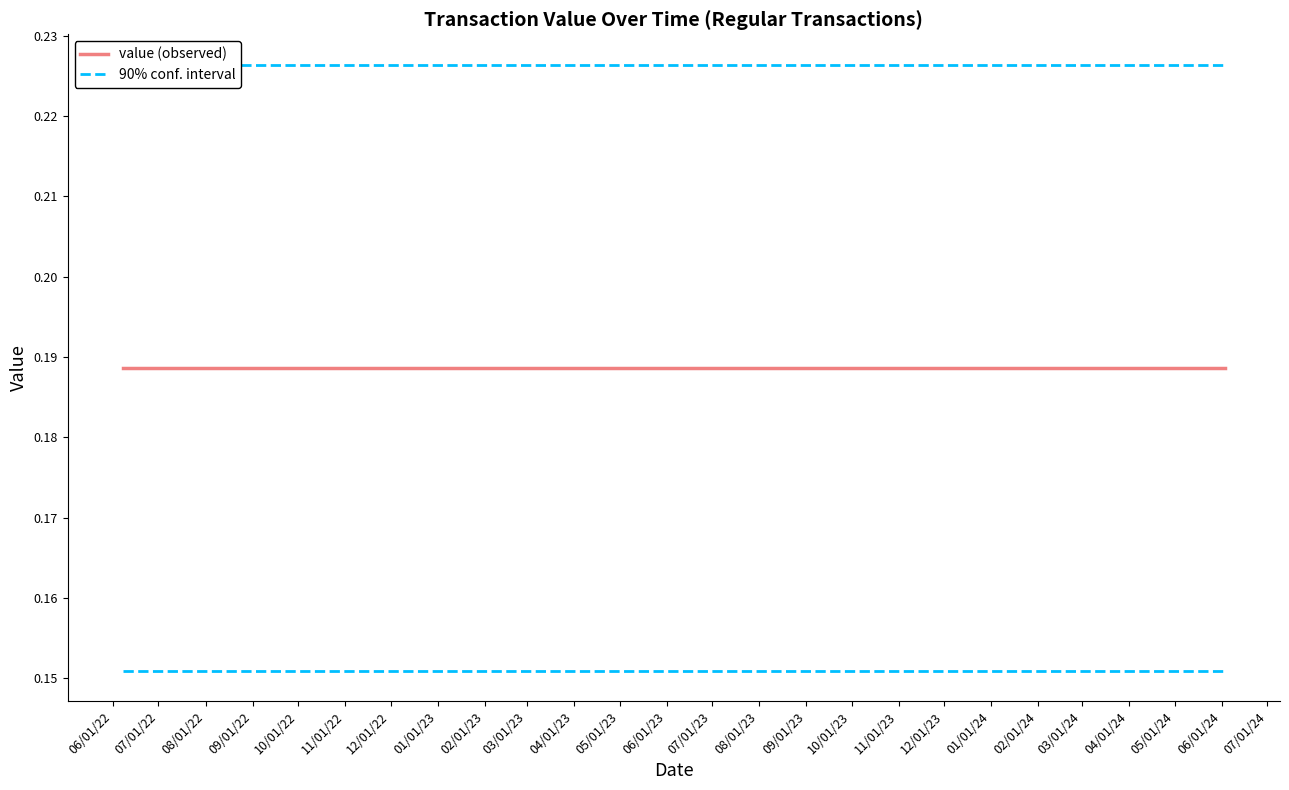

What is the minimum value for 90% conf. interval?

0.2